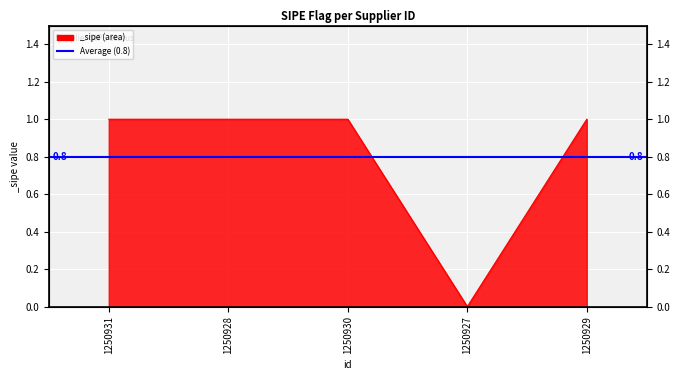

How many lines are shown in the chart?

1